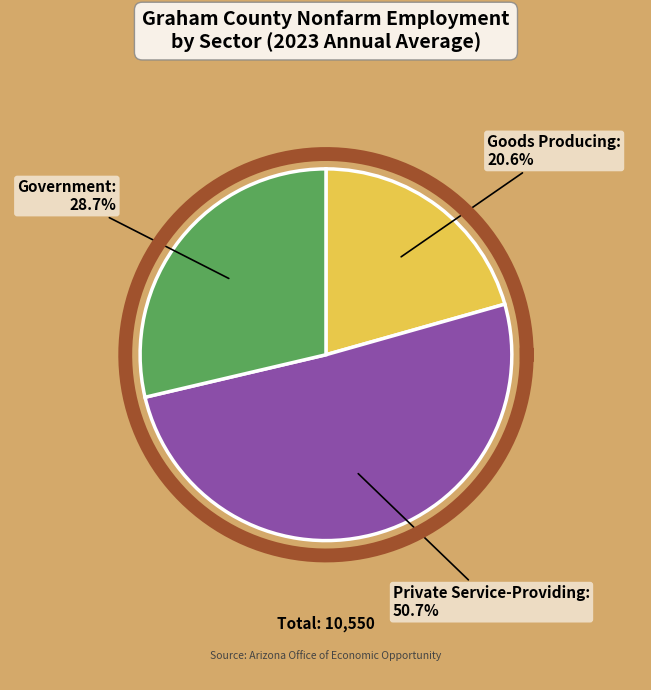

Which category has the biggest portion of the pie?

Private Service-Providing